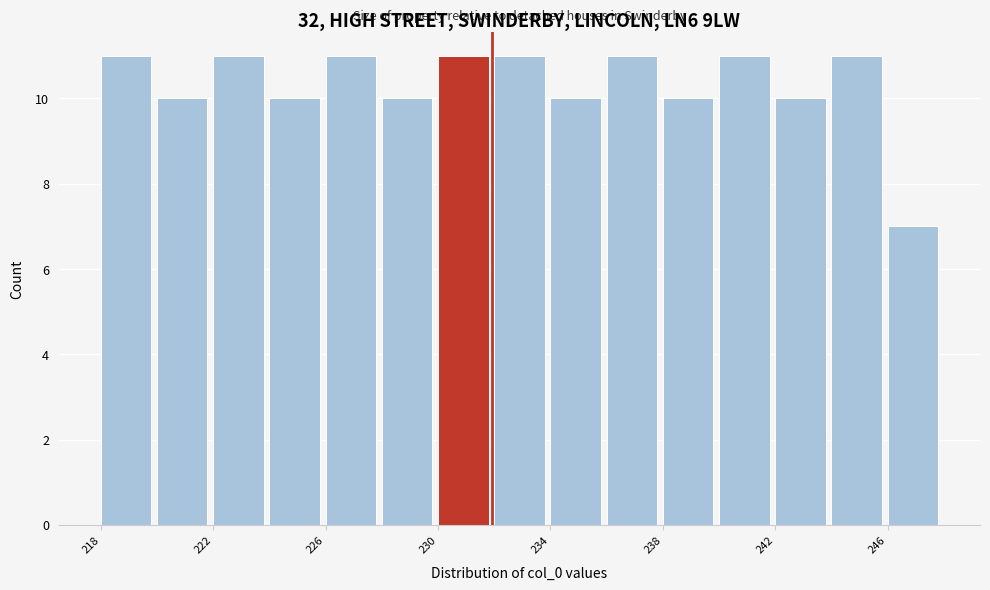

What is the height of the bar covering 224 to 226 on the x-axis? Neither the bar edges nor the heights are printed on the chart, so give them approximately, as read against the axes.

10